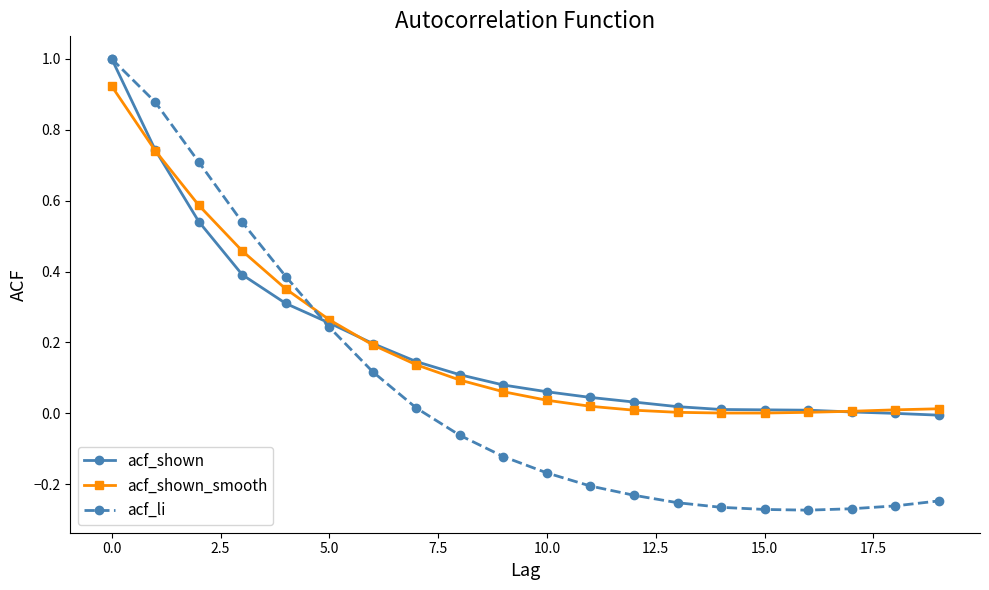

Which series has the widest spread of values?

acf_li